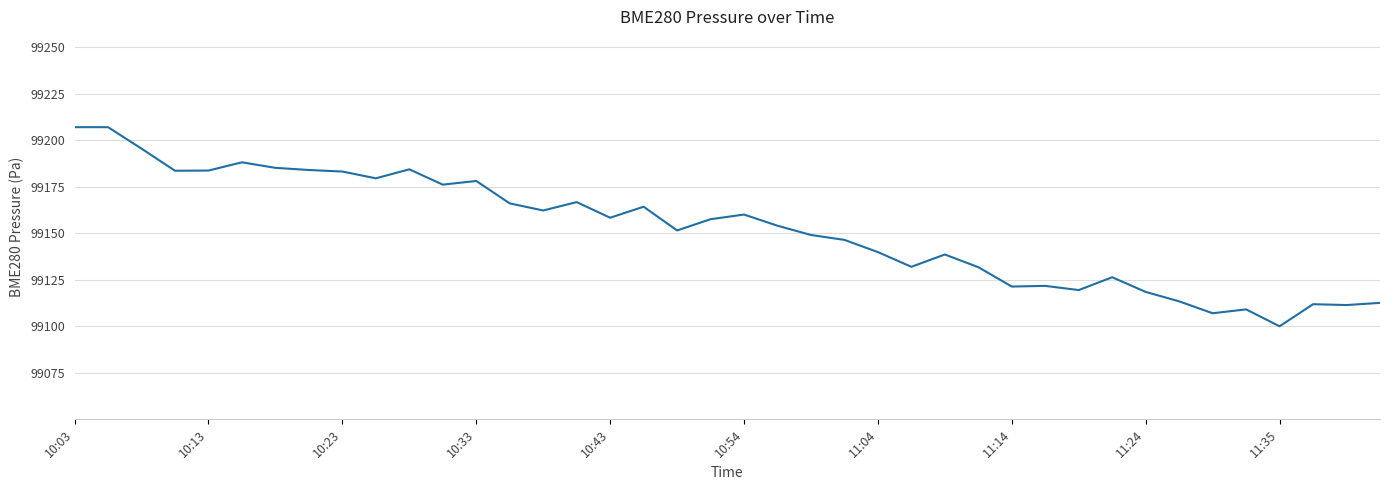

What is the greatest value displayed?

99207.0